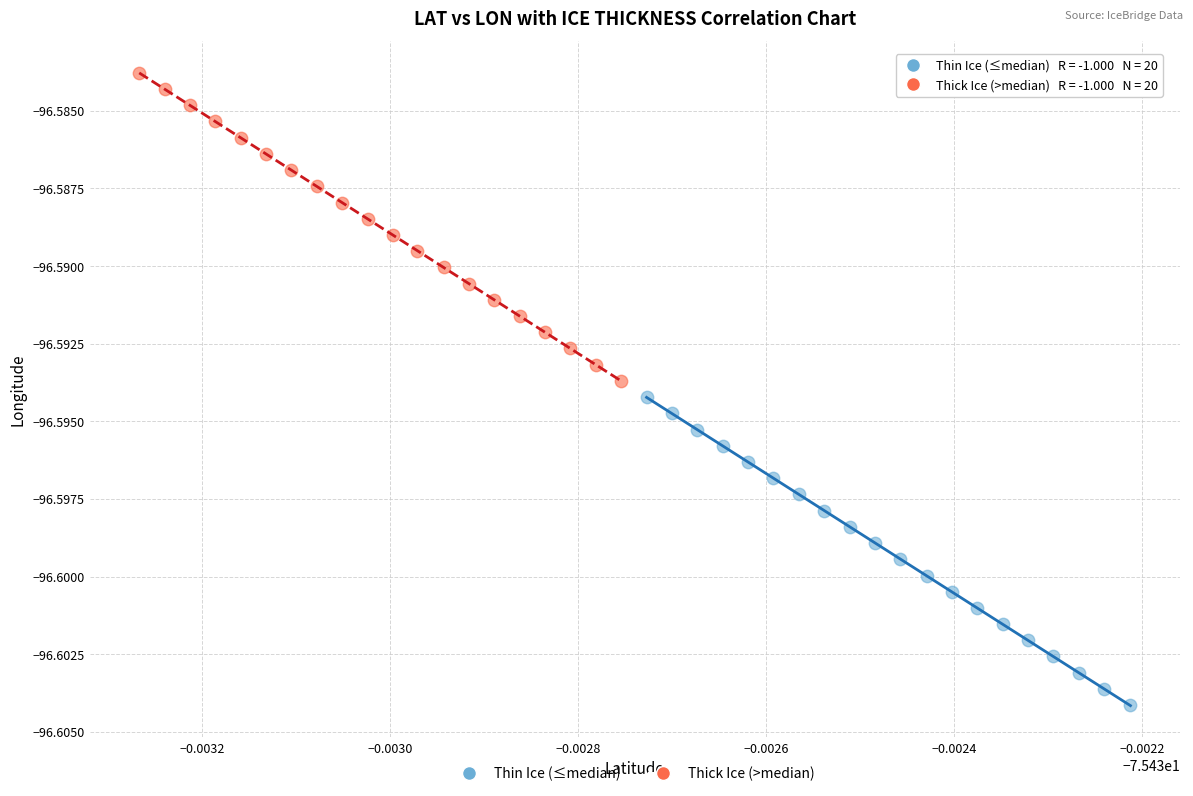

Which series contains the lowest Y value?

Thin Ice (≤median)